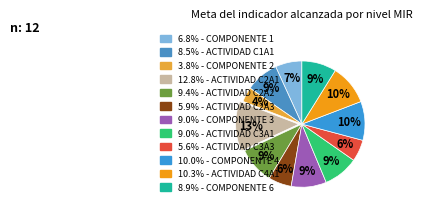

How many segments does this pie chart have?

12